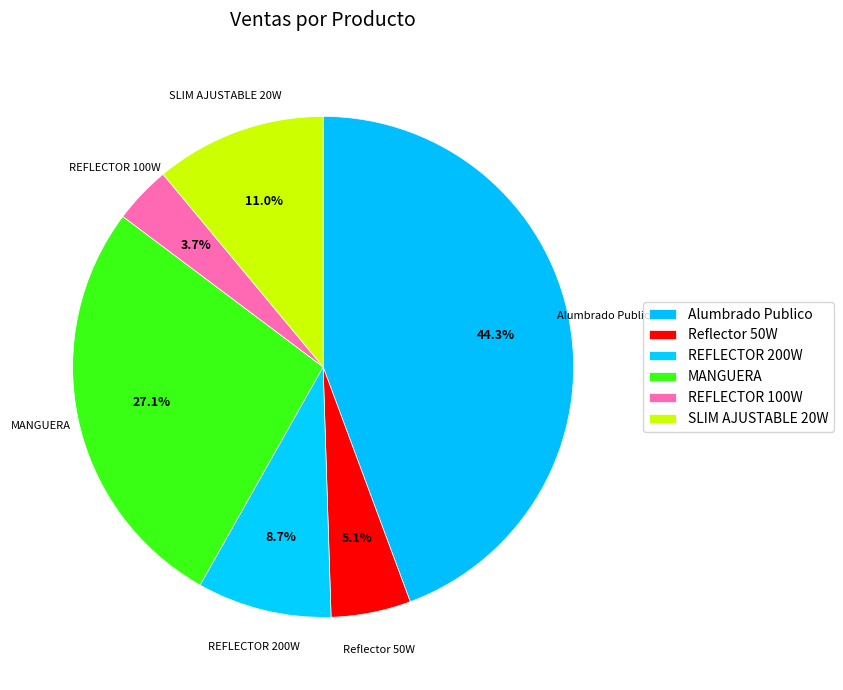

Does MANGUERA represent more than half of the total?

No